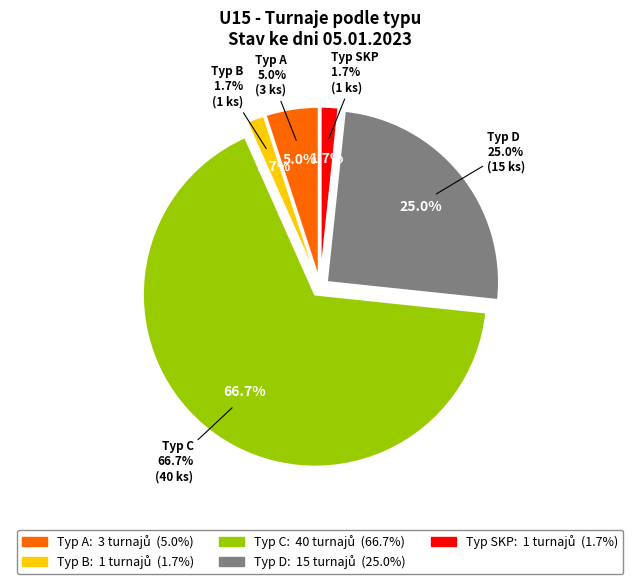

To the nearest percent, what is the average slice percentage?

20%